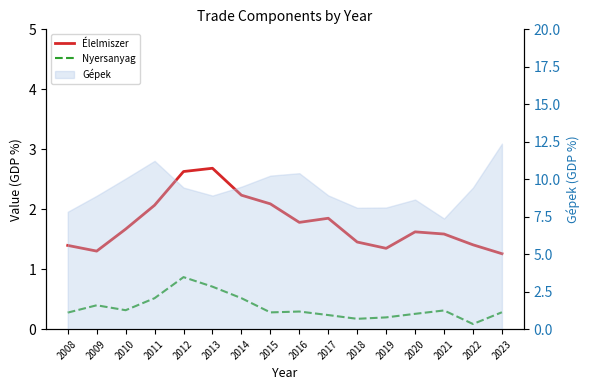

At which category does Élelmiszer reach its first local valley?

2009